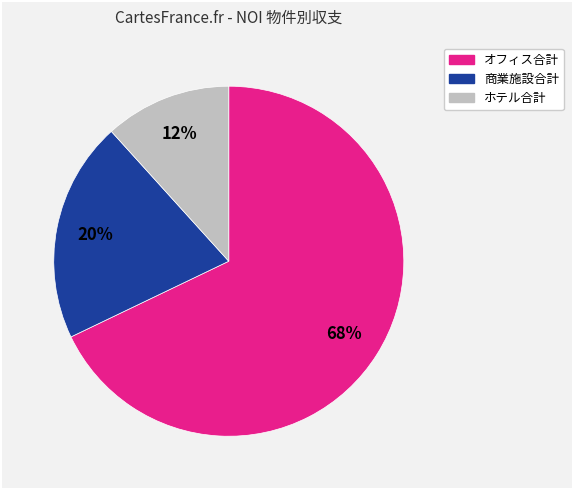

Approximately how many times larger is the value at ホテル合計 compared to 商業施設合計?

0.6